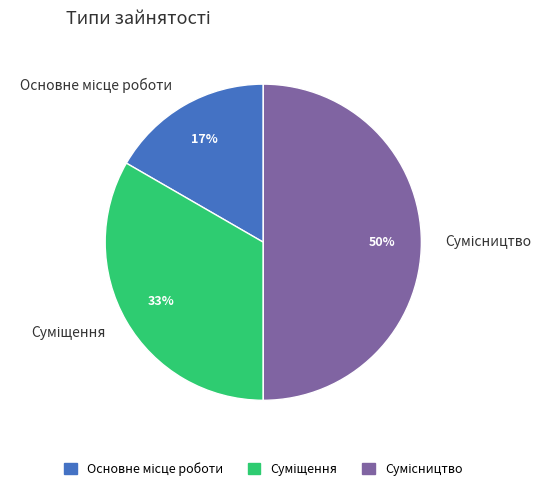

To the nearest percent, what is the average slice percentage?

33%